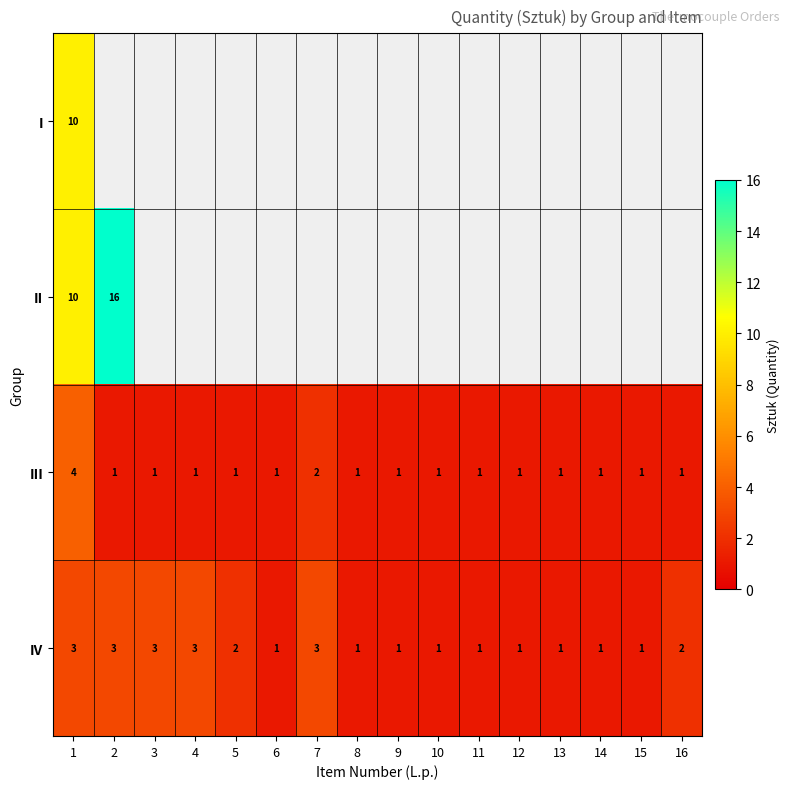

The II series shows 16 at 1. True or false?

False